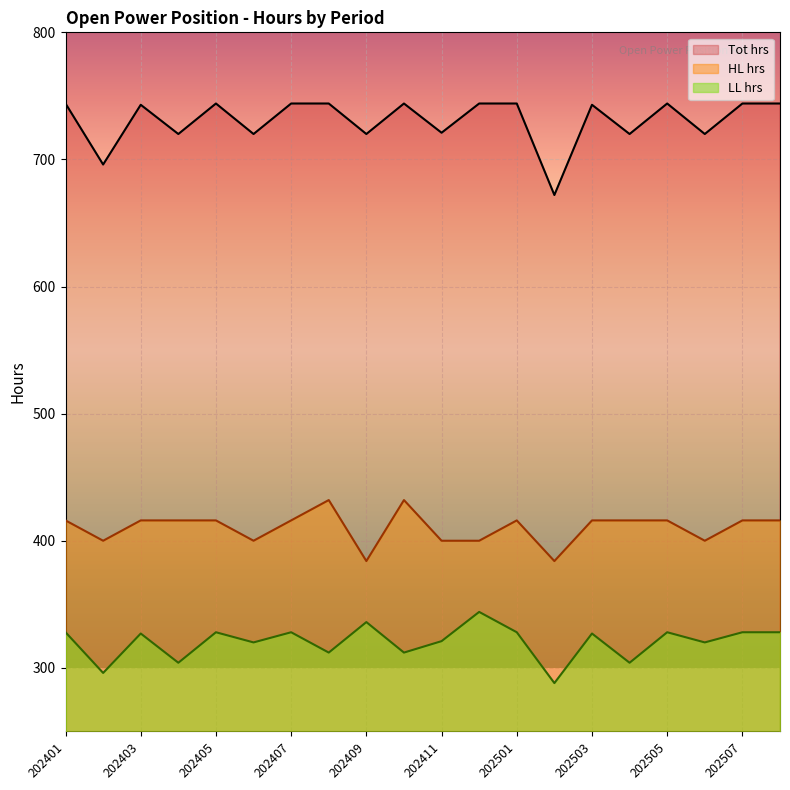

What is the difference between the second highest and second lowest values in the Tot hrs series?

48